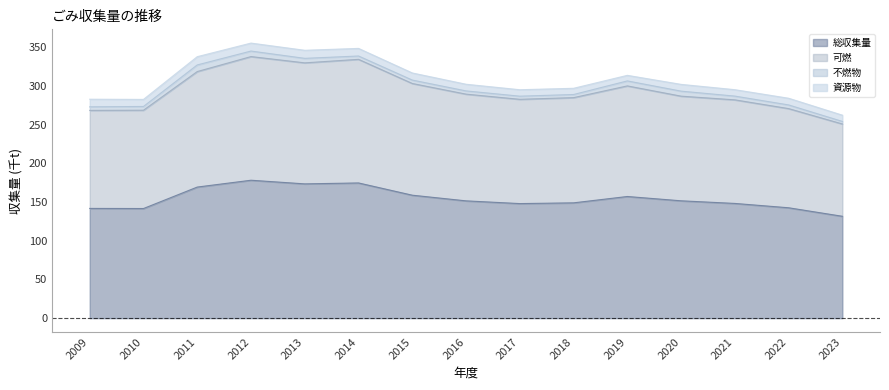

True or false: 総収集量 has a value of 201.3 at 2016.

False